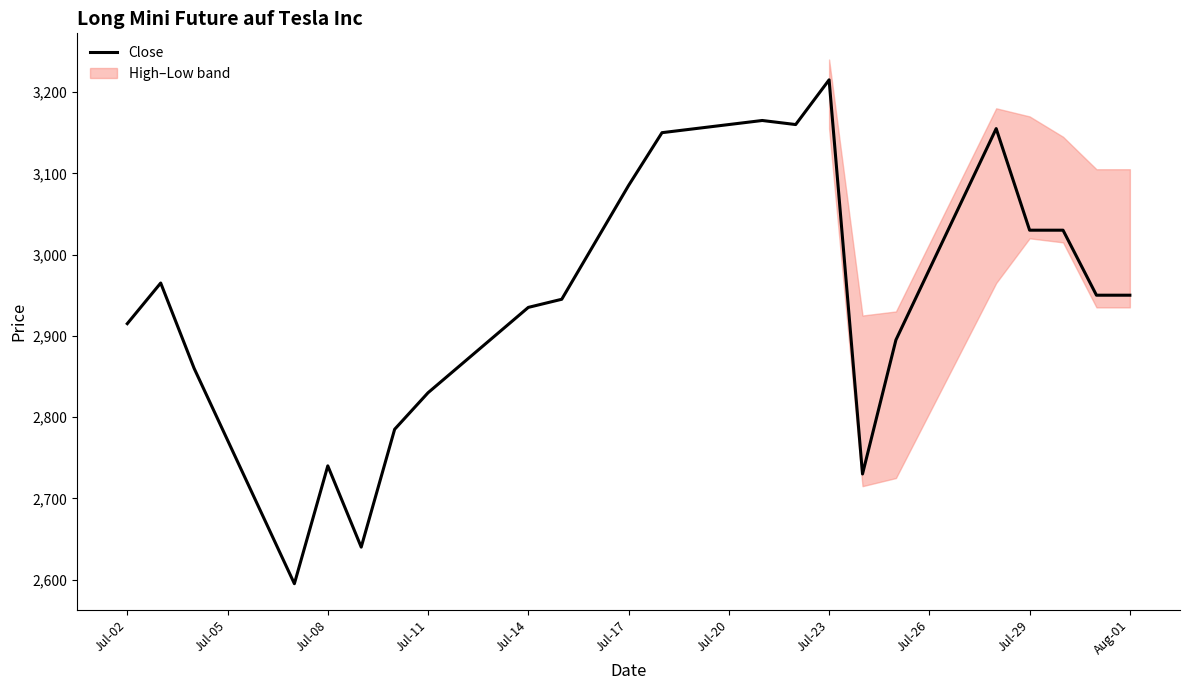

The chart shows a value of 4398 at Jul-20. True or false?

False